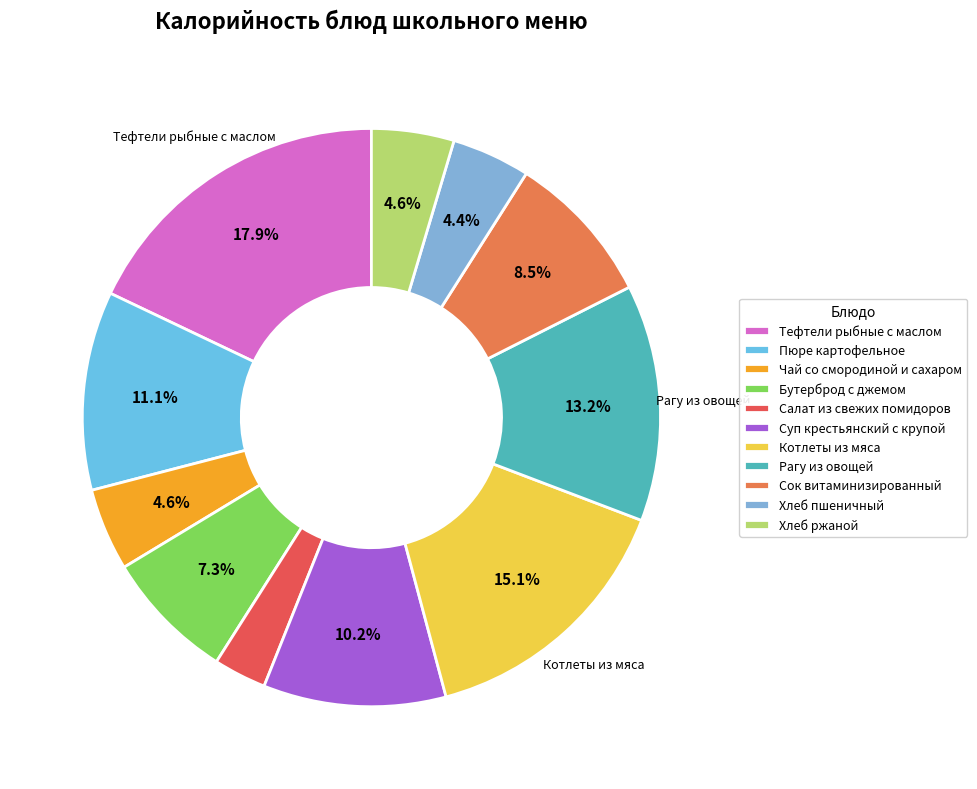

To the nearest percent, what is the difference between the Салат из свежих помидоров and Котлеты из мяса slice percentages?

12%